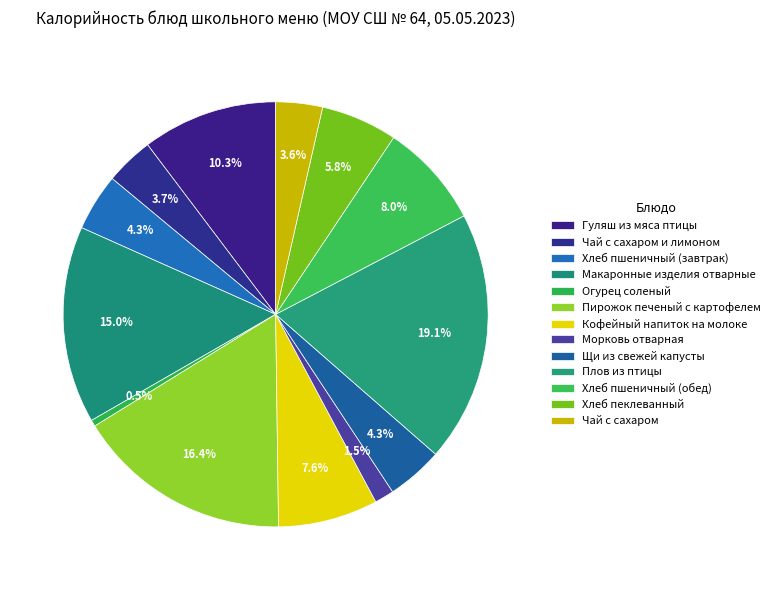

To the nearest percent, what is the combined percentage of Хлеб пеклеванный and Морковь отварная?

7%